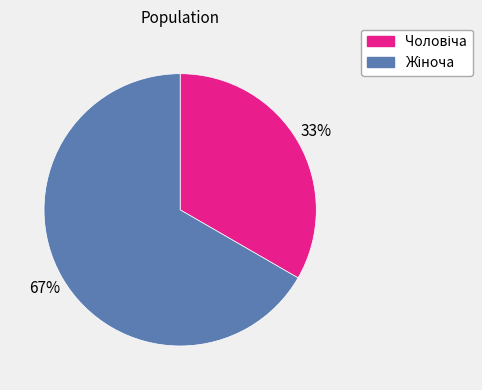

Does any single category account for the majority?

Yes